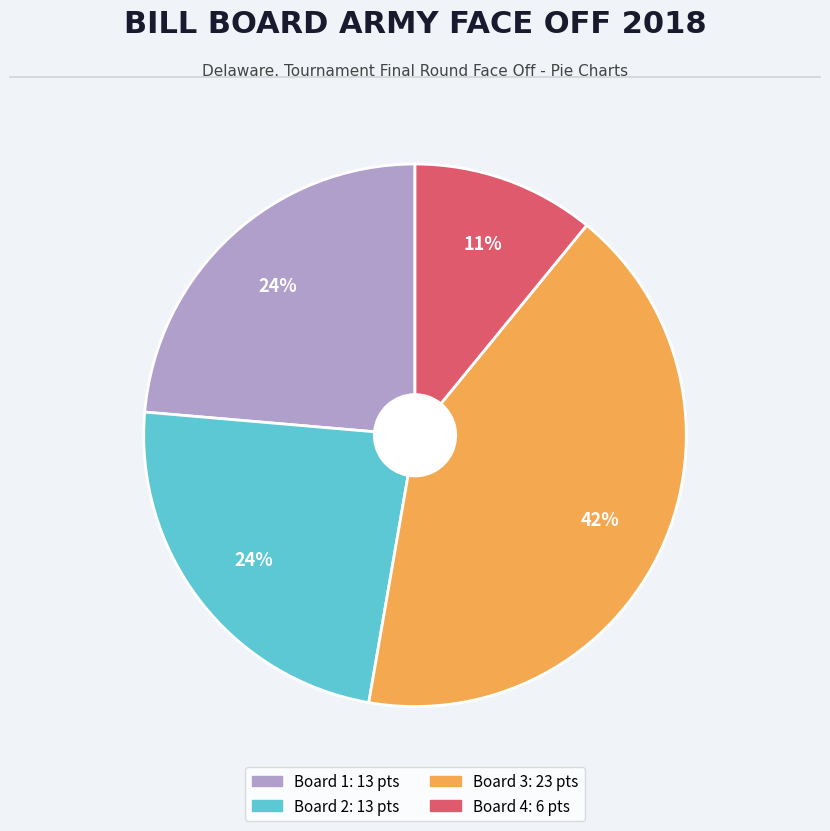

The Board 2 slice represents 34% of the pie. True or false?

False